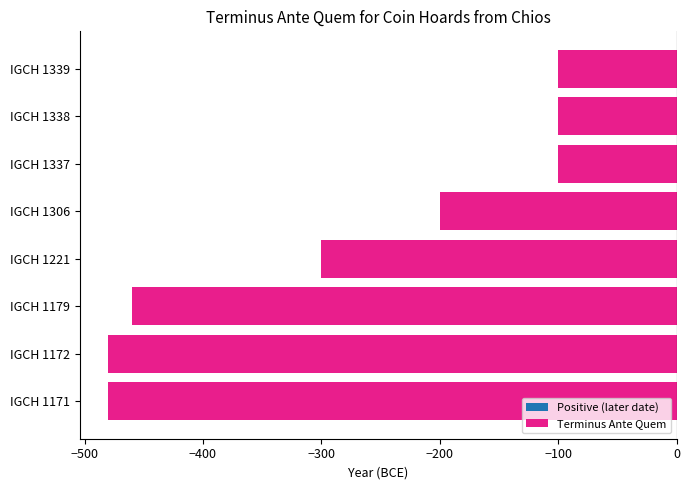

What is the difference between the values at IGCH 1179 and IGCH 1337?

360